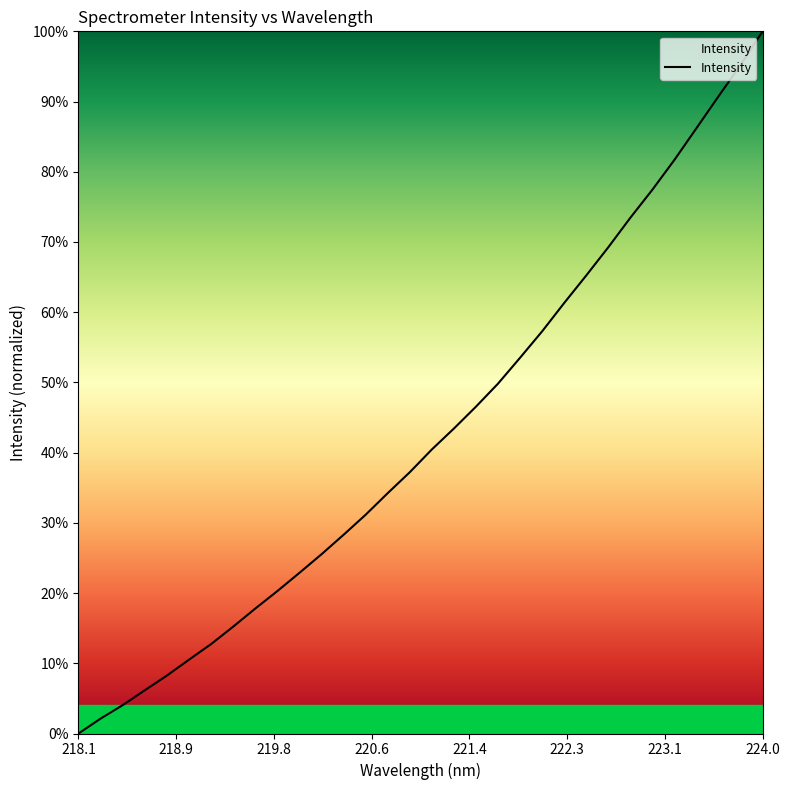

Does the chart have visible grid lines?

No